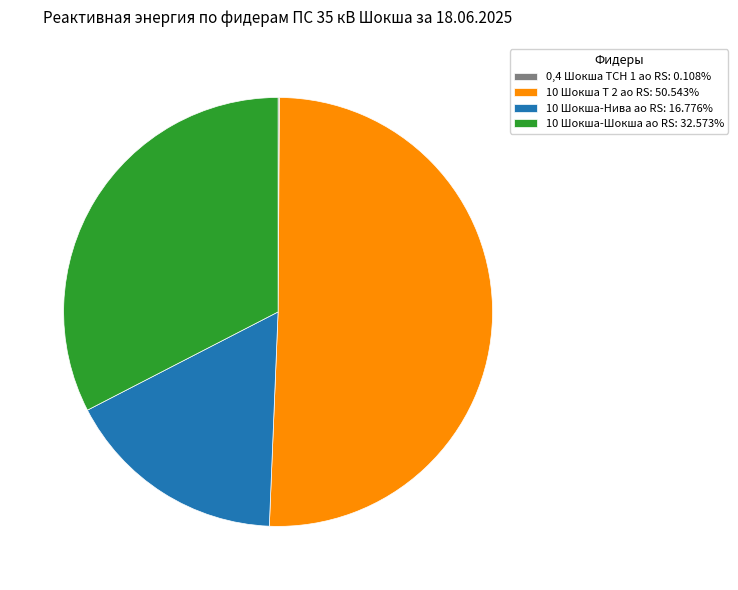

Do 10 Шокша-Шокша ао RS: 32.573% and 10 Шокша Т 2 ао RS: 50.543% together represent more than half of the pie?

Yes